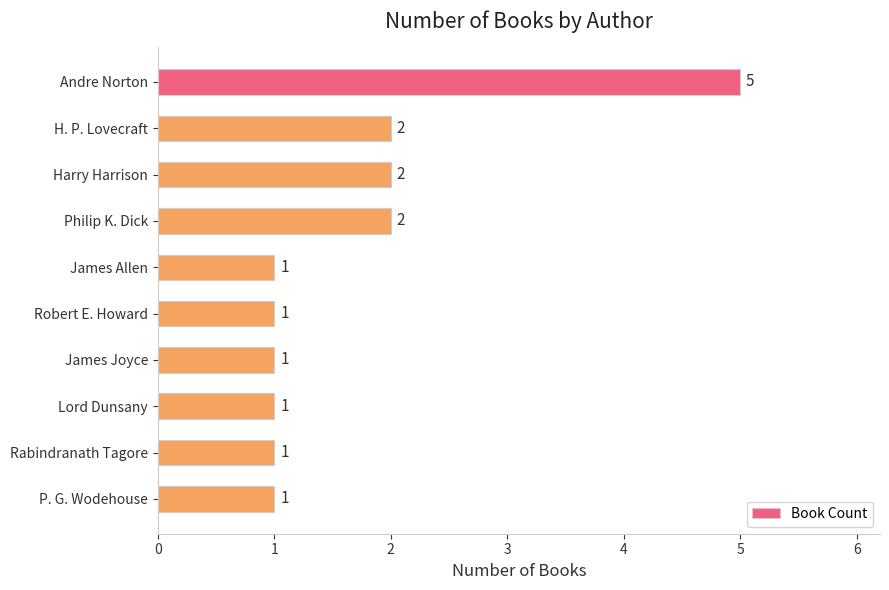

Which label corresponds to the largest value in the chart?

Andre Norton